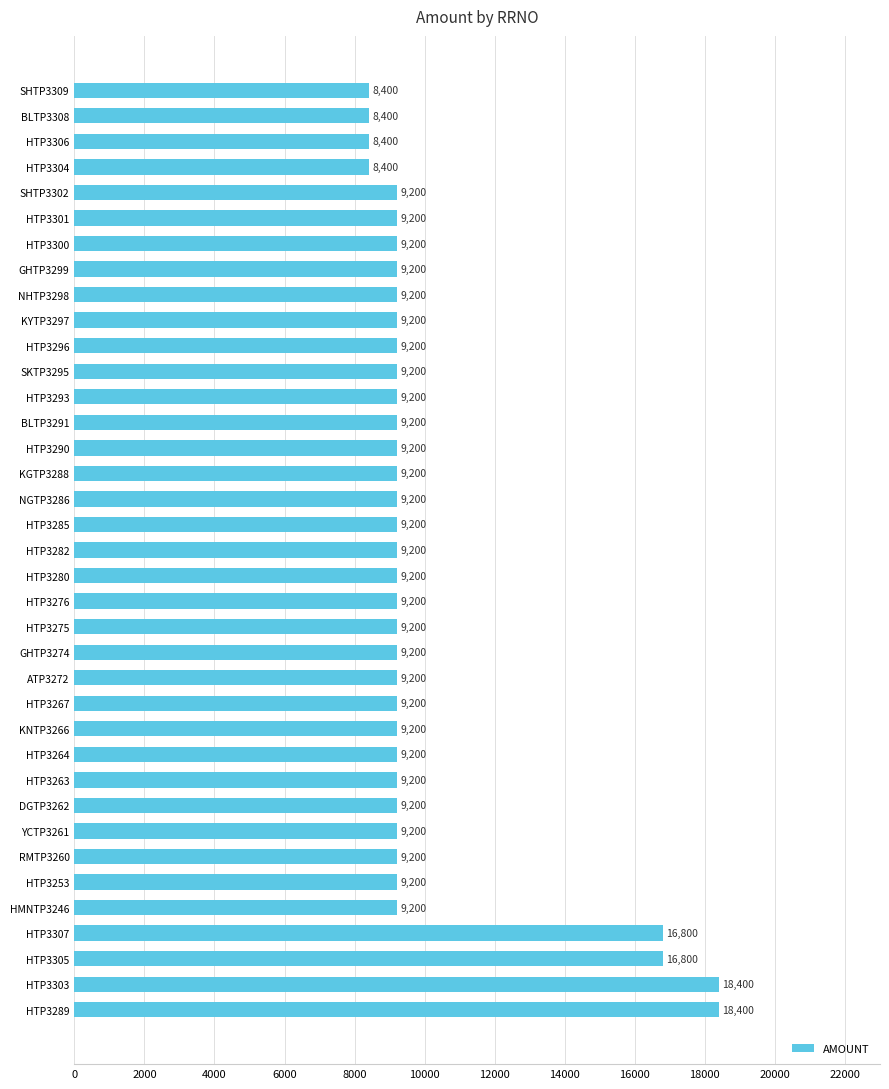

Approximately how many times larger is the value at DGTP3262 compared to YCTP3261?

1.0